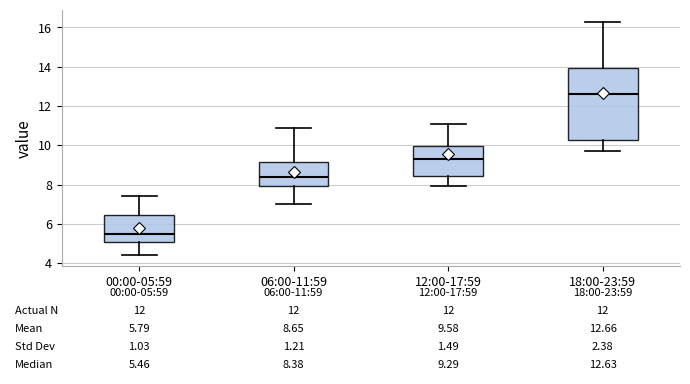

Which box is the tallest, from its lower edge to its upper edge?

18:00-23:59